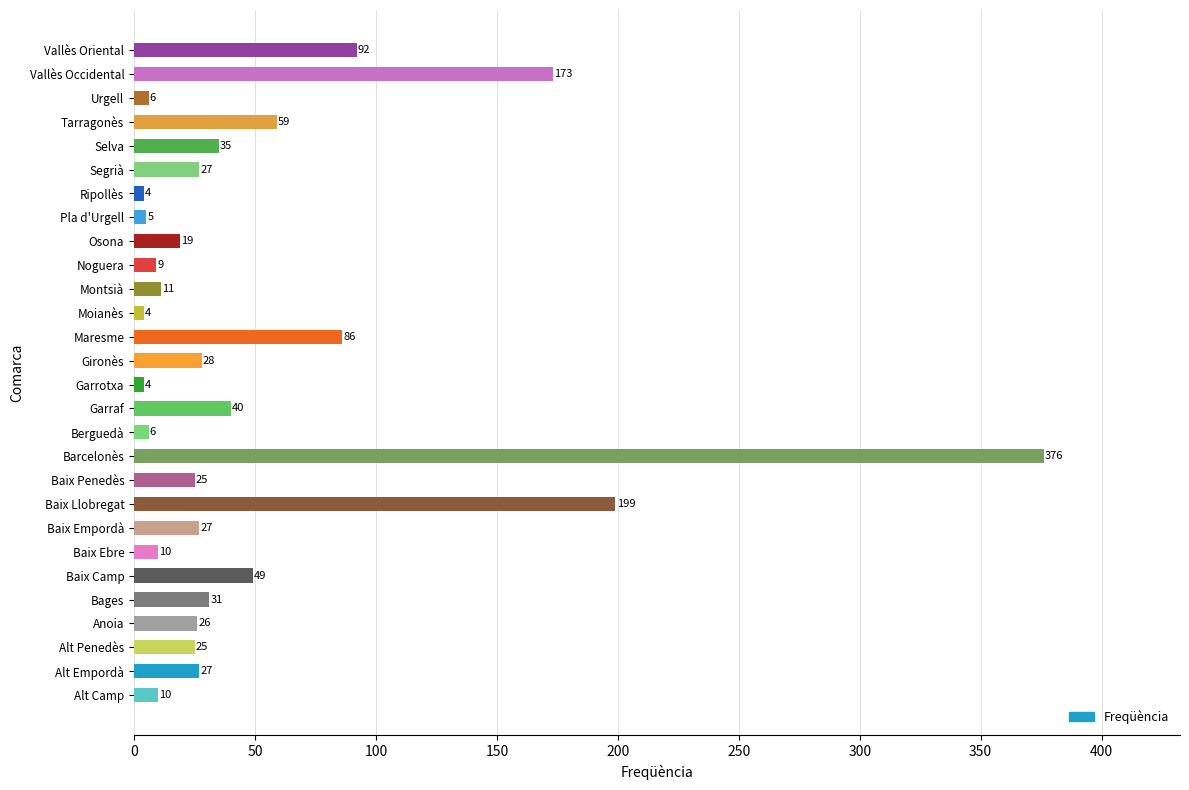

The value at Baix Empordà is 27. True or false?

True